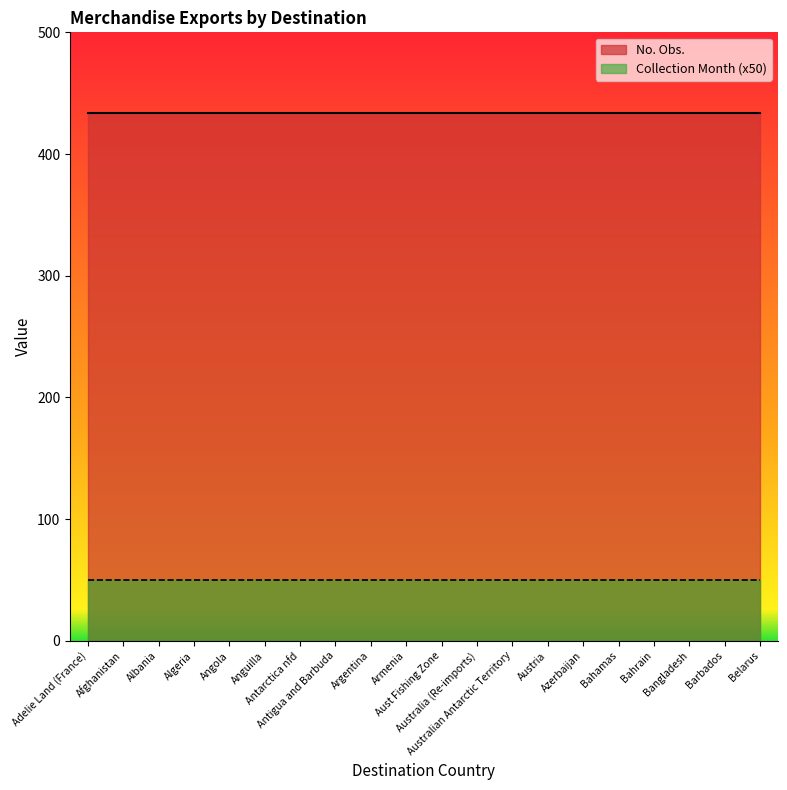

Where is No. Obs. nearest to the value 434?

Adelie Land (France)